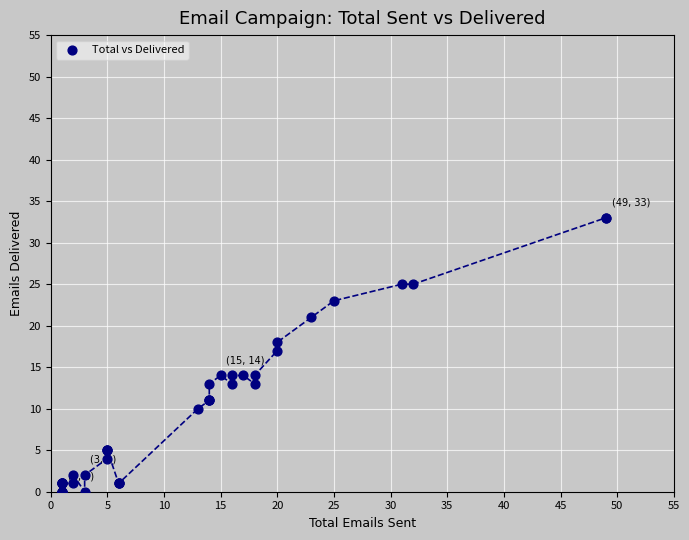

What Y value in the scatter plot is closest to 16?

17